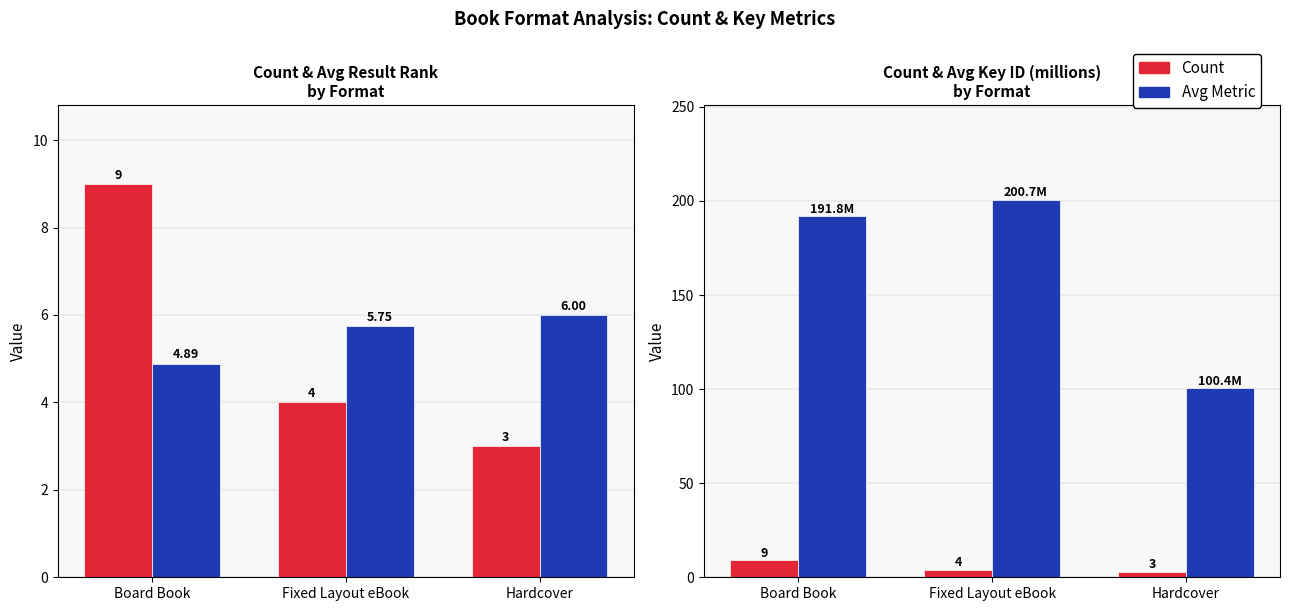

What is the difference between the Avg Key (millions) values at Hardcover and Fixed Layout eBook?

100.3